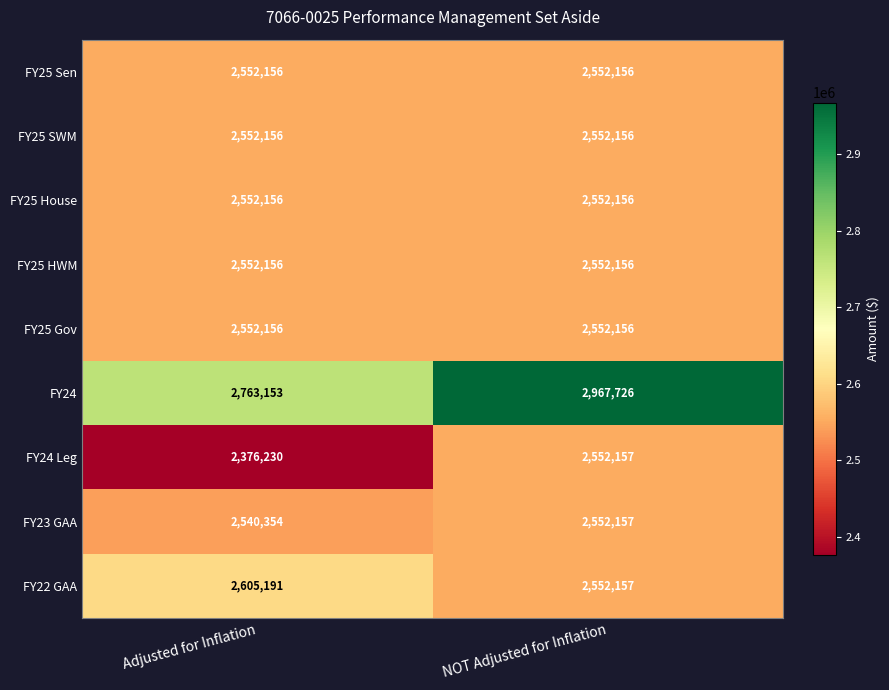

Is it true that FY24 equals 2763153 at Adjusted for Inflation?

True